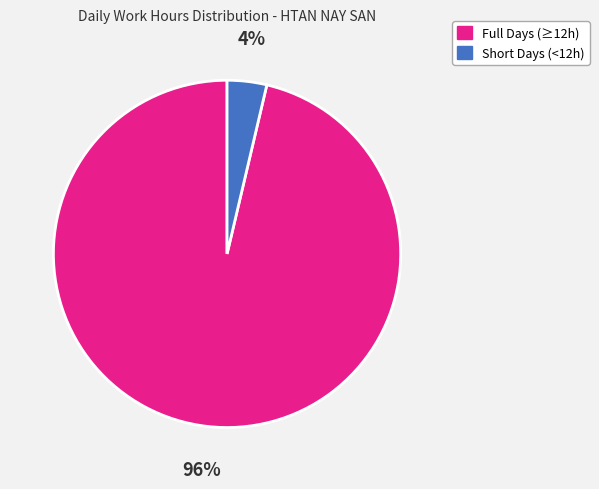

Is there any slice that represents more than half of the pie?

Yes